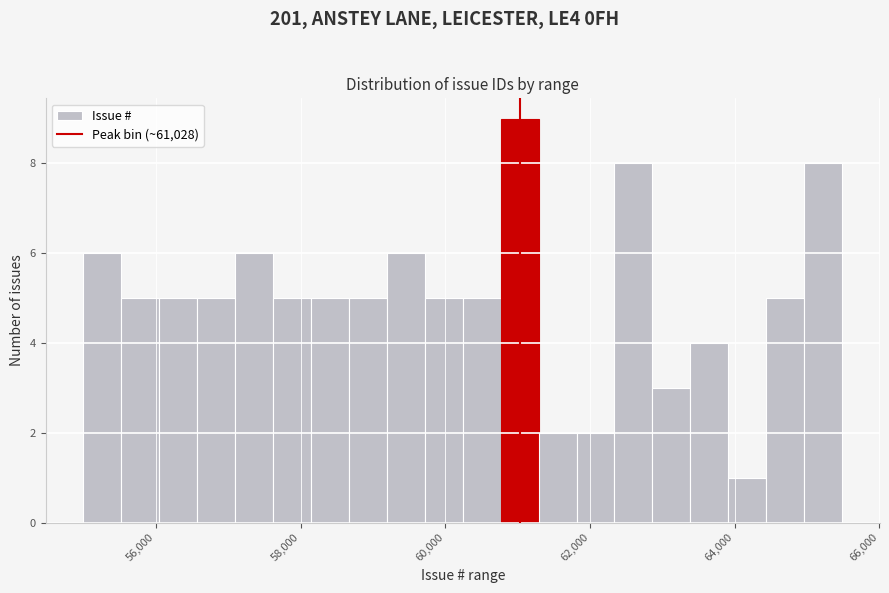

Read against the x-axis, roughly where is the centre of the tallest bar?

61000